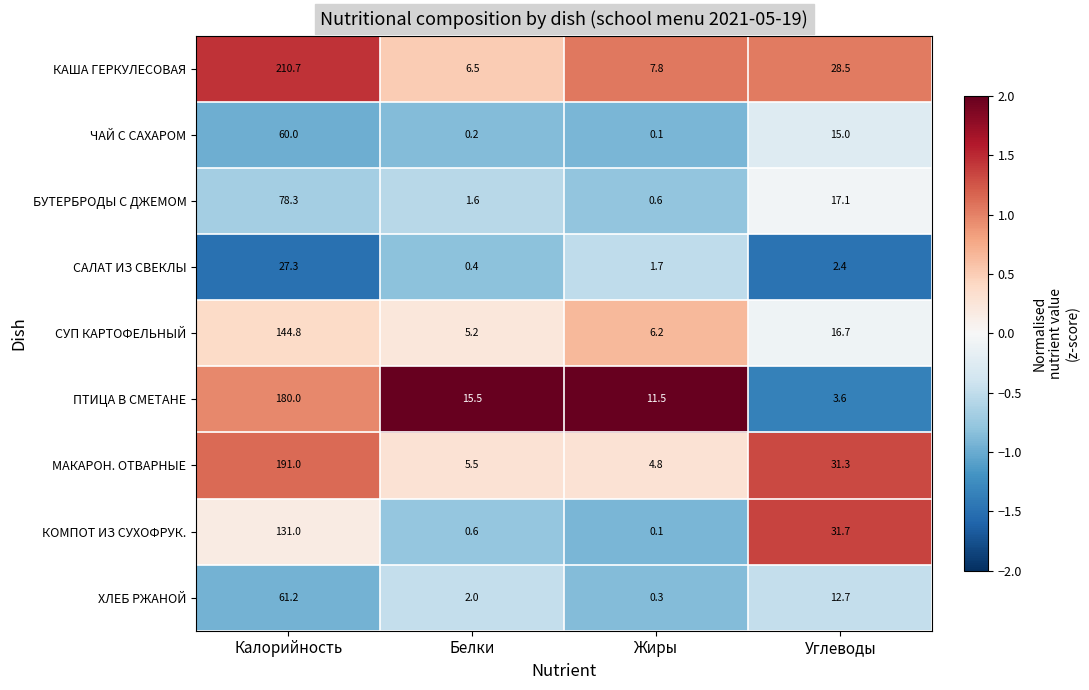

What is the difference between the КОМПОТ ИЗ СУХОФРУК. values at Калорийность and Белки?

130.4